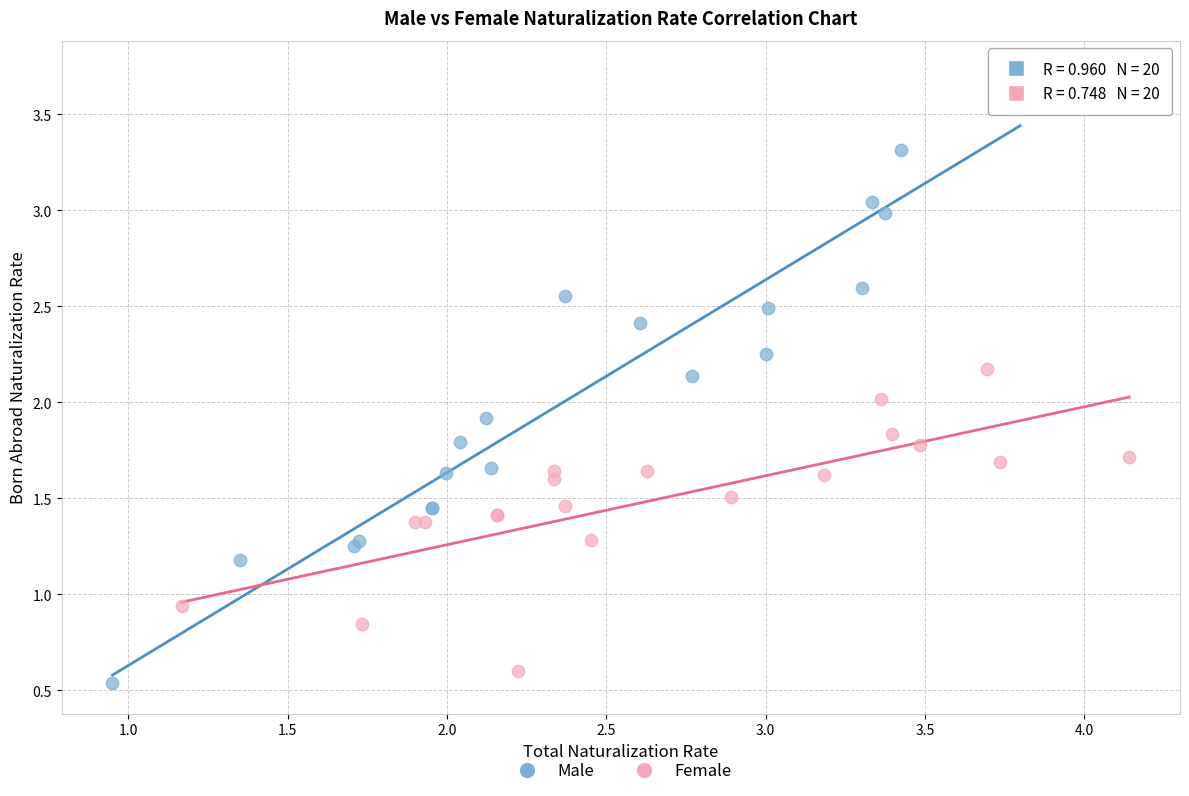

Which series reaches the maximum Y coordinate?

Male